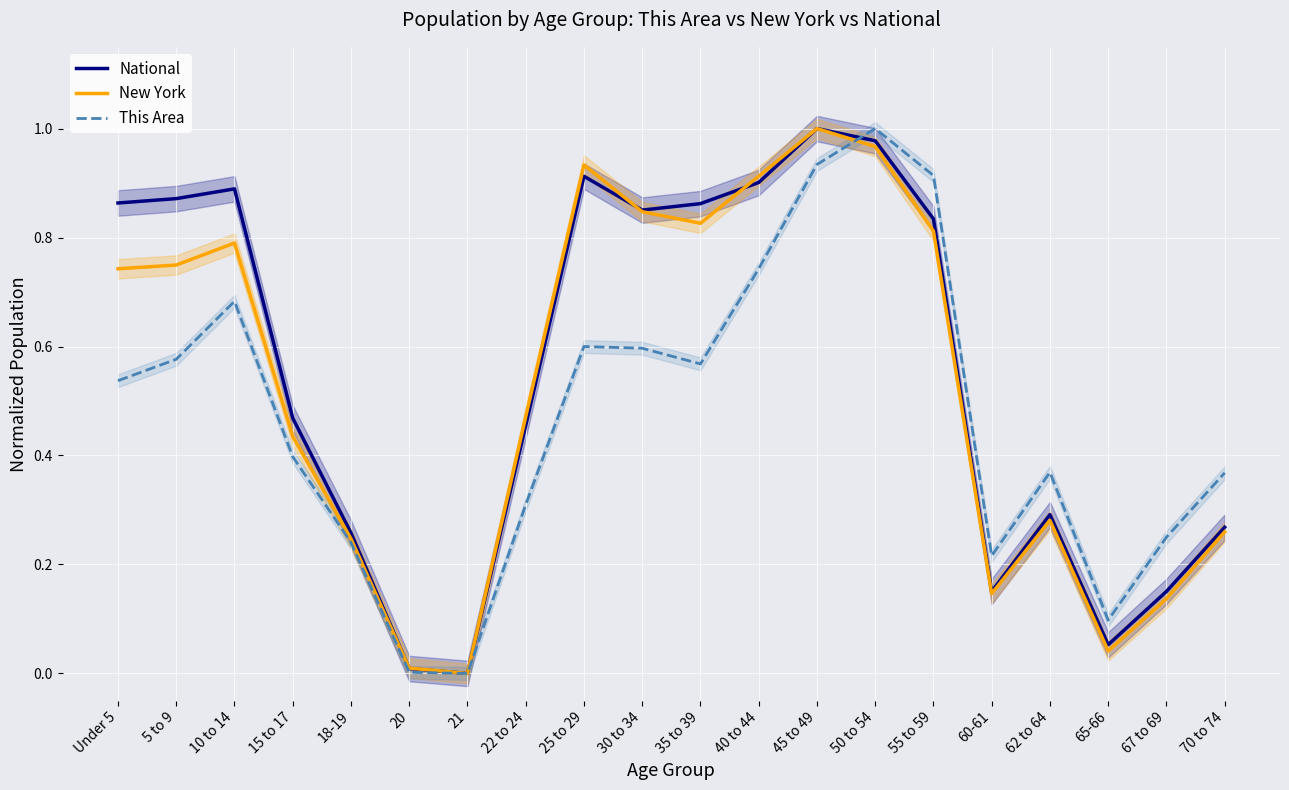

Is it true that National equals 0.7 at 45 to 49?

False